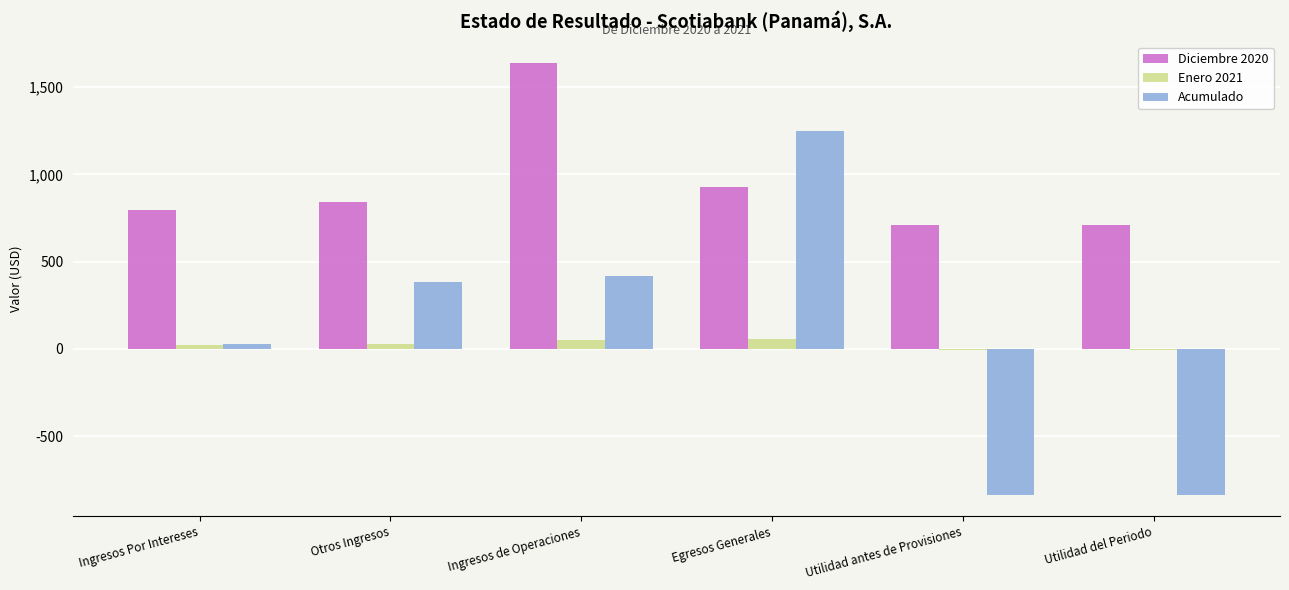

What is the total value across all series at Egresos Generales?

2235.5